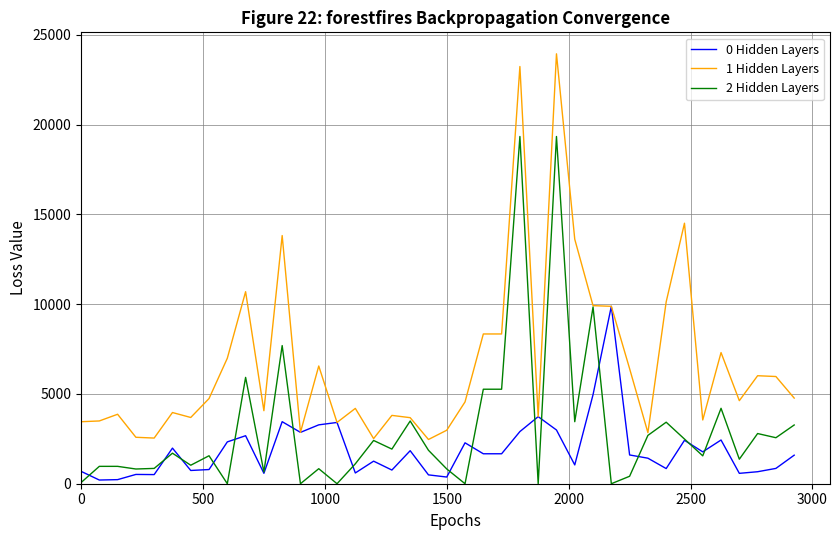

What is the greatest value displayed?

23938.2